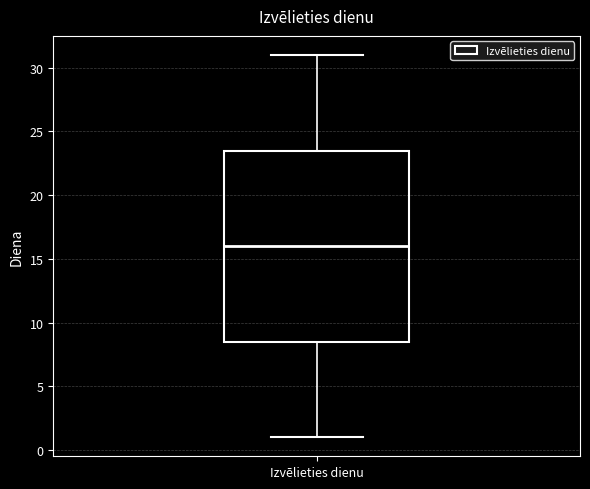

Read this box plot against the y-axis: the position of the median line, the range covered by the box, and the ends of both whiskers. The values are not printed on the chart, so give them approximately, as read against the axis.

median 16.0, box 8.5 to 23.5, whiskers 1.0 to 31.0